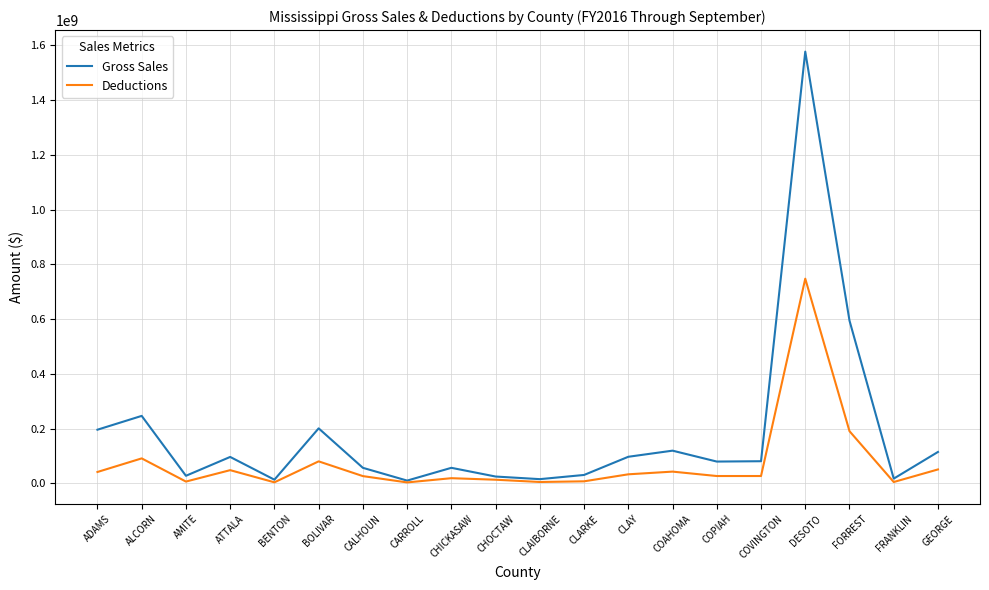

What is the maximum value for Deductions?

747437427